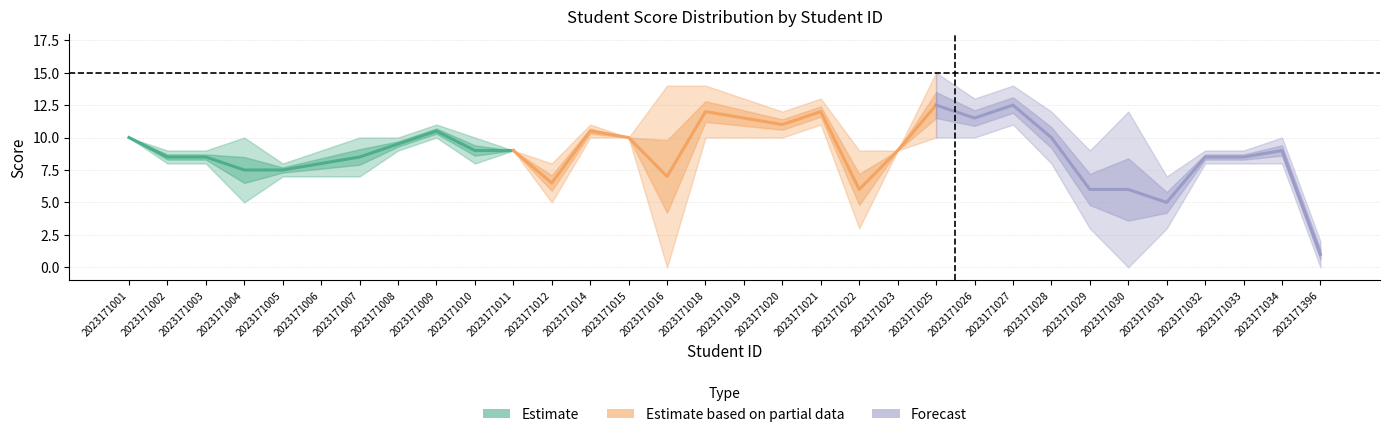

At which category is the sum across all series the highest?

2023171025